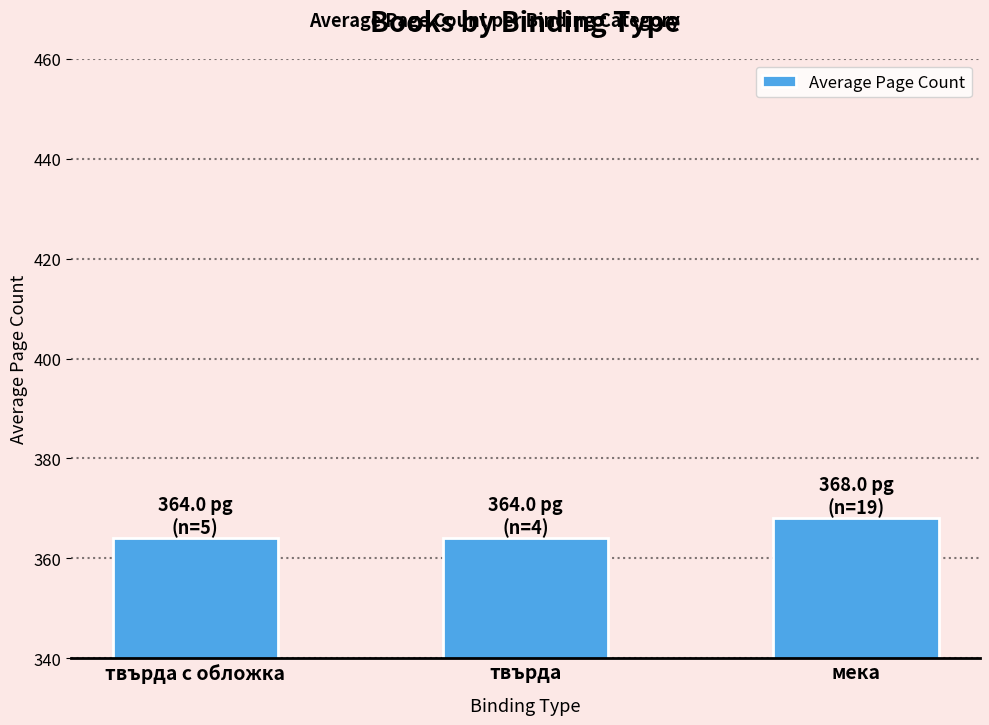

What is the label of the 2nd bar from the left?

твърда